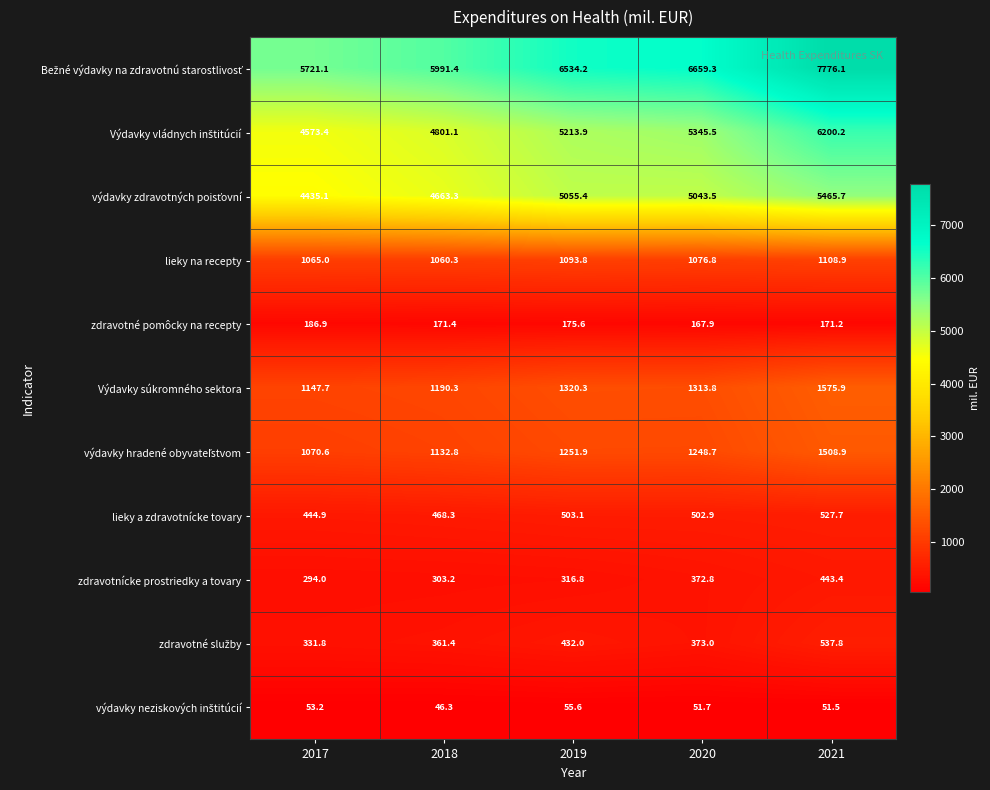

At which label does zdravotné pomôcky na recepty first exceed 171?

2017